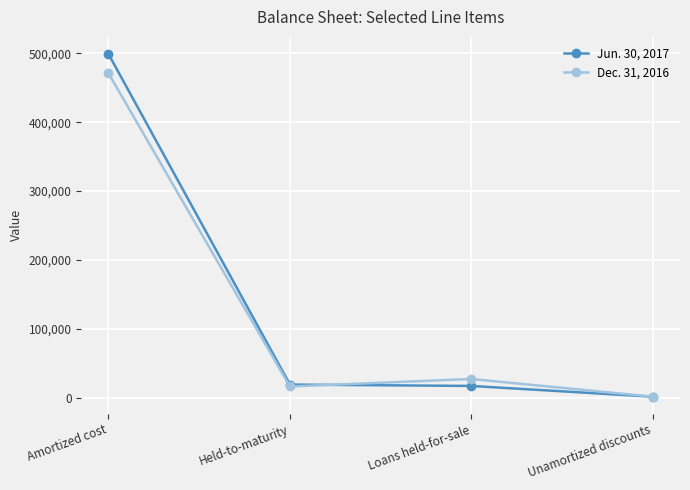

The Jun. 30, 2017 series shows 19004 at Held-to-maturity. True or false?

True